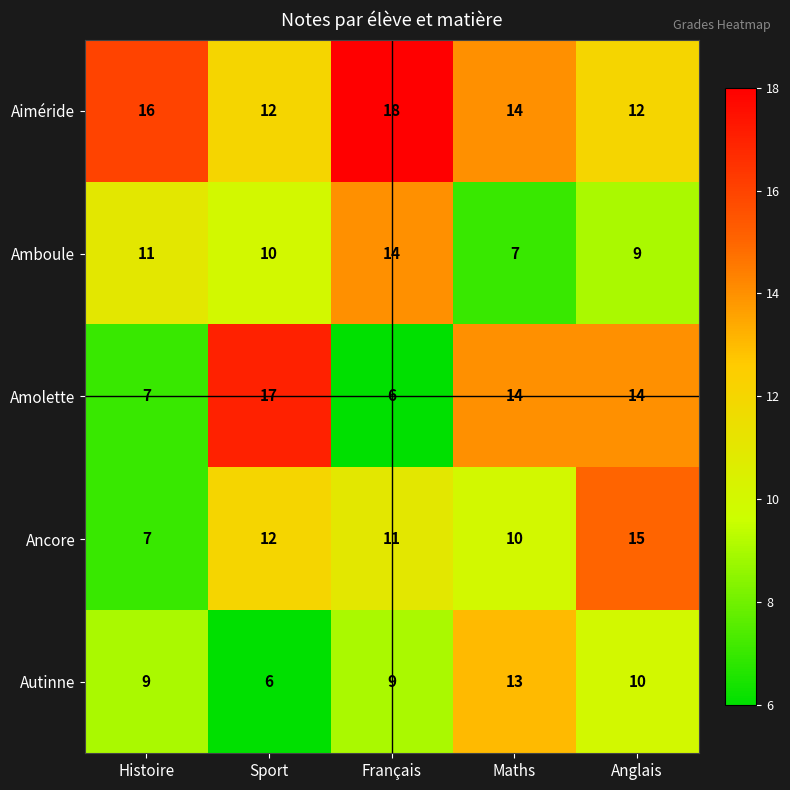

Count the Aiméride values in the range 12 to 16.

4